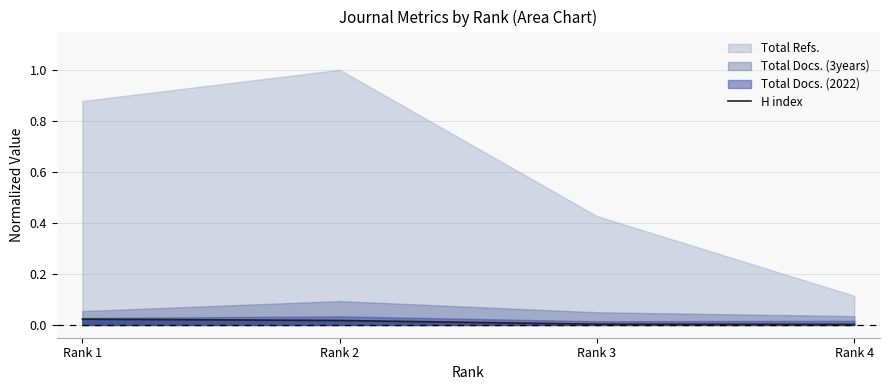

True or false: H index has more than 2 points higher than both neighbors.

False